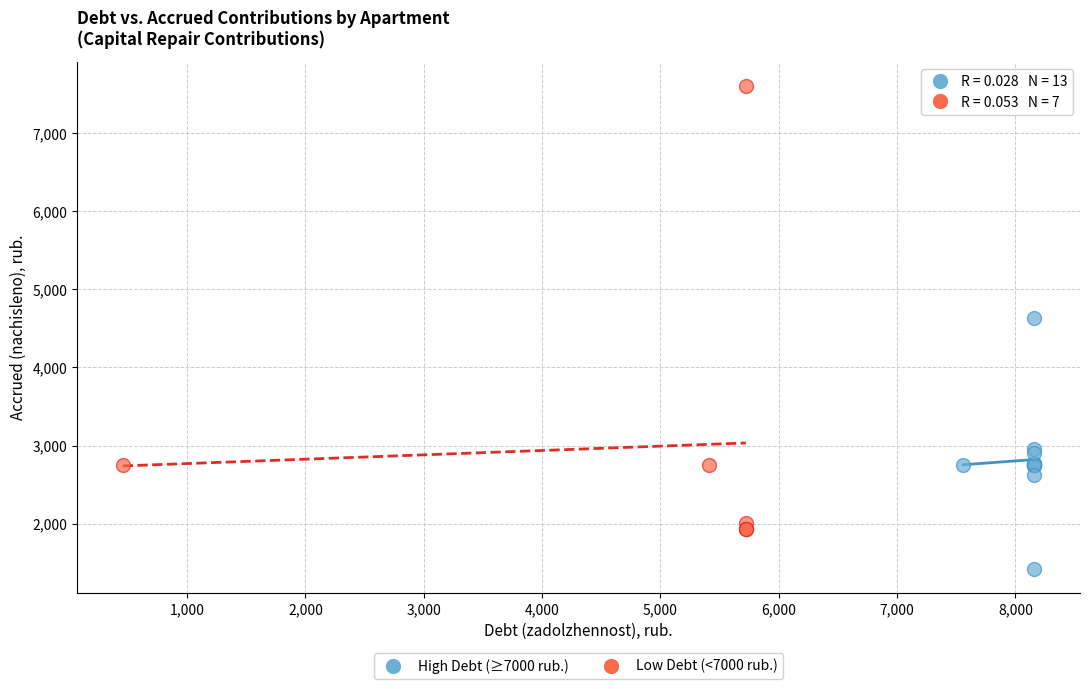

Which series reaches the minimum Y coordinate?

High Debt (≥7000 rub.)